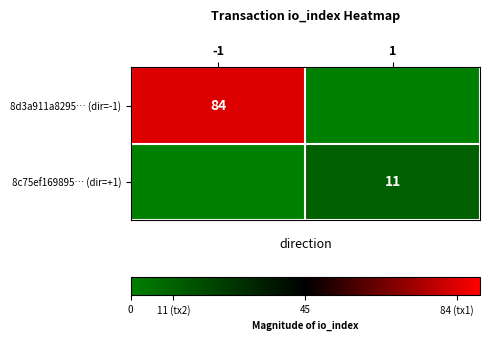

Is it true that 8d3a911a8295… (dir=-1) equals 146 at -1?

False